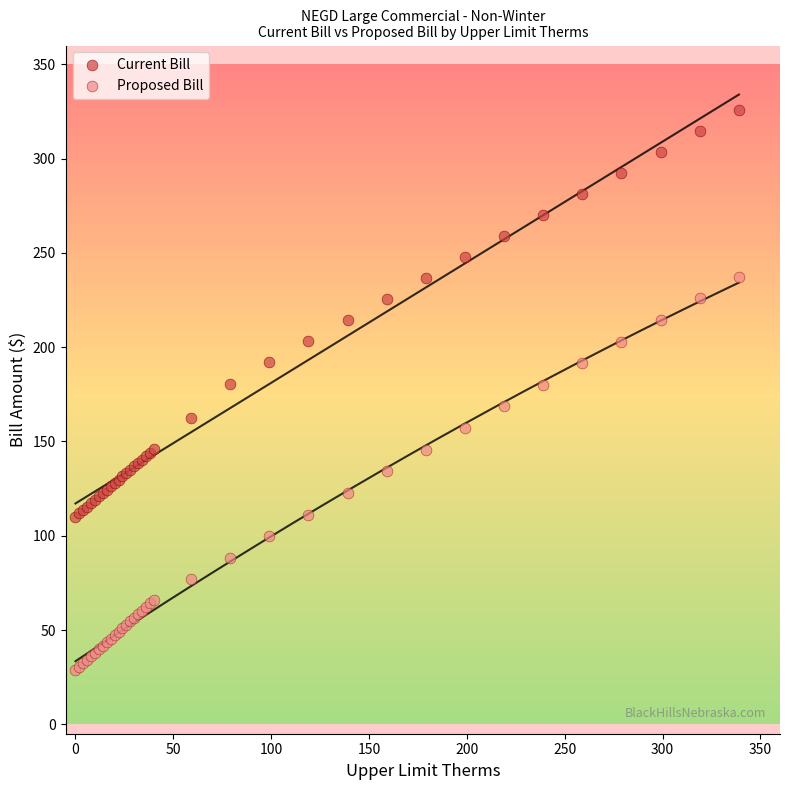

Which series contains the lowest Y value?

Proposed Bill